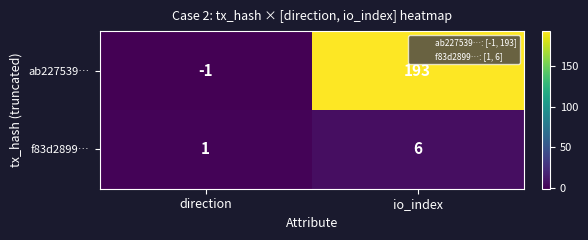

How many negative values does the ab227539… series have?

1